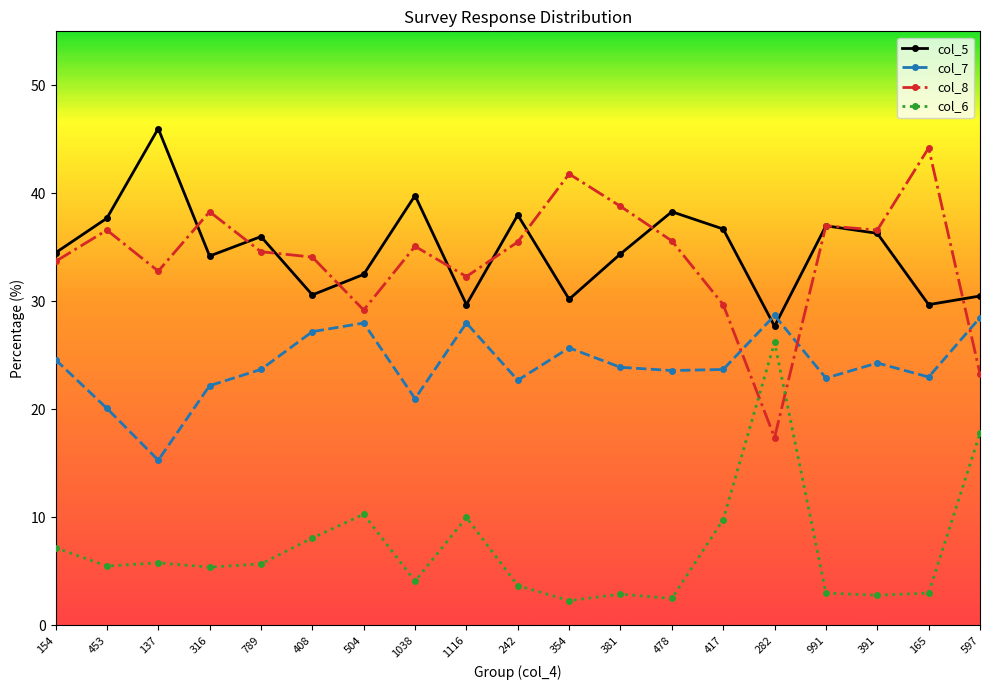

What is the spread (max minus min) of values at 354?

39.5